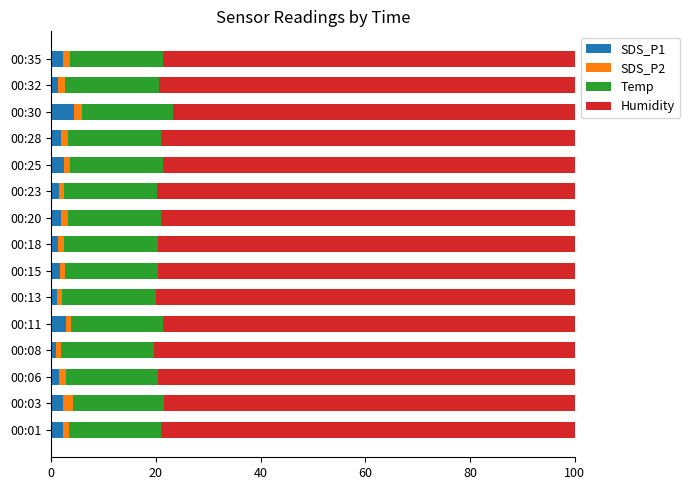

What is the difference between the maximum and second lowest values in the SDS_P1 series?

3.4